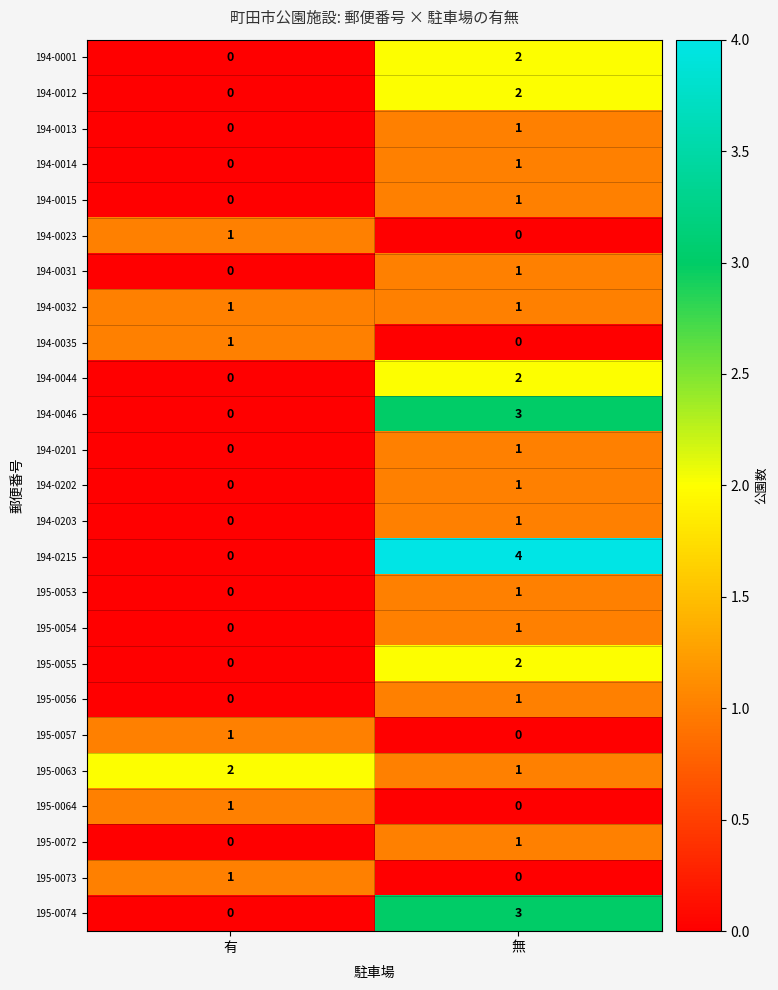

At which category does the chart reach its peak across all series?

無